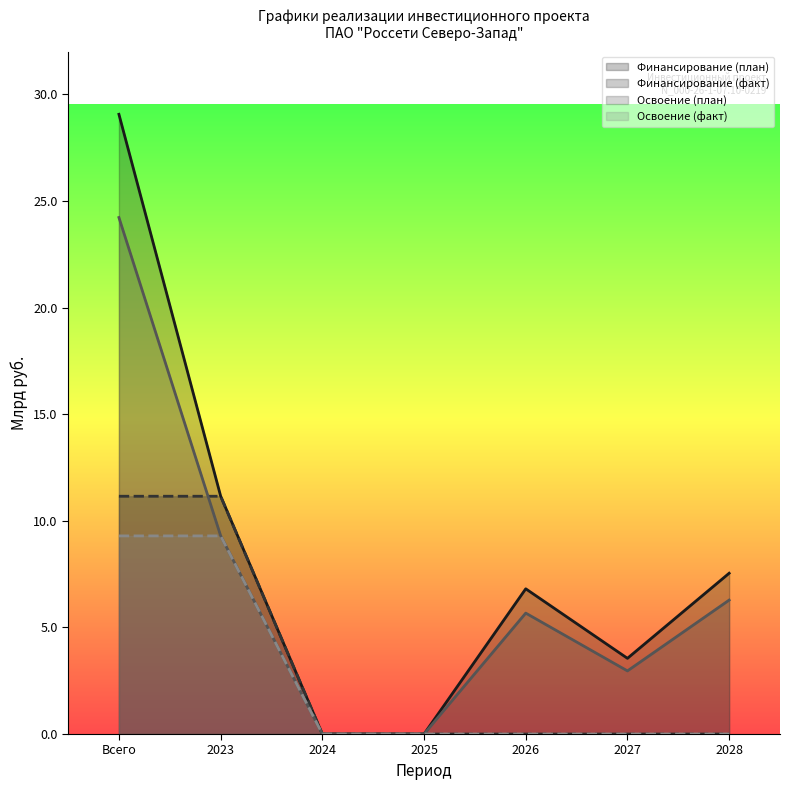

Does the chart have visible grid lines?

No